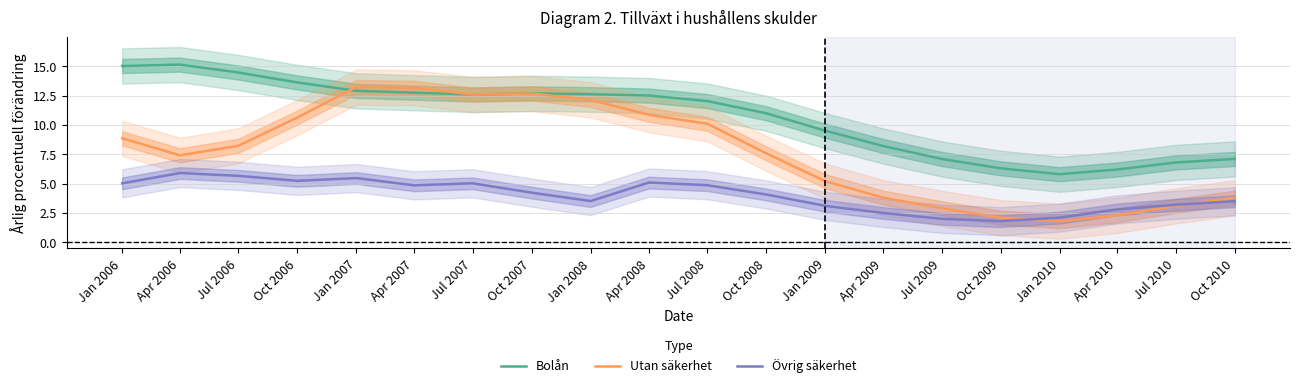

At which category does Bolån reach its first local peak?

Apr 2006